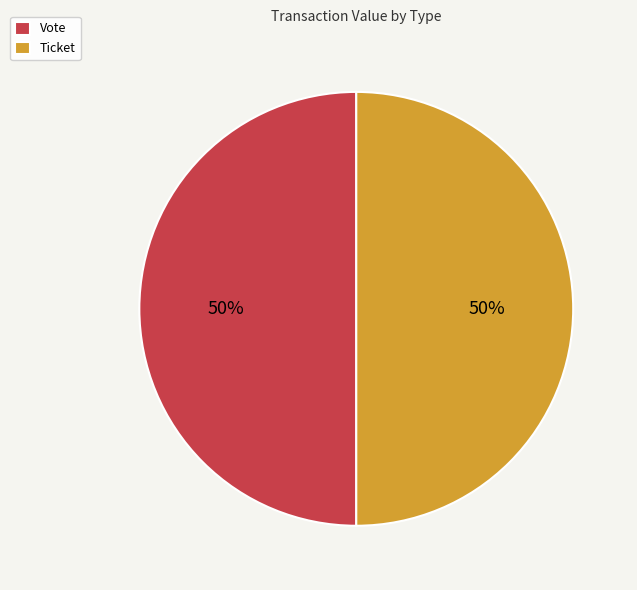

To the nearest percent, what is the average slice percentage?

50%